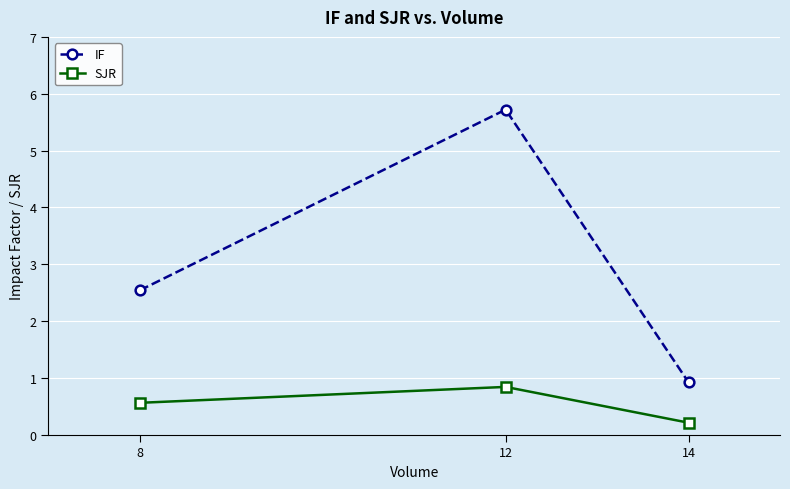

Rank the series by their maximum value, from highest to lowest.

IF, SJR